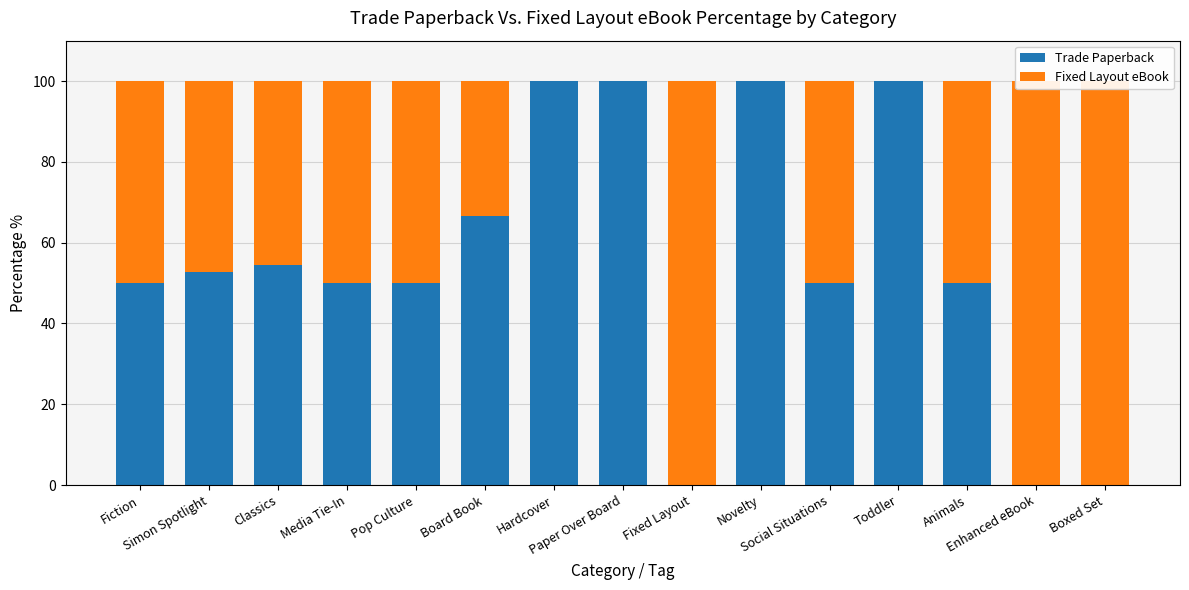

Rank the series by their maximum value, from highest to lowest.

Trade Paperback, Fixed Layout eBook